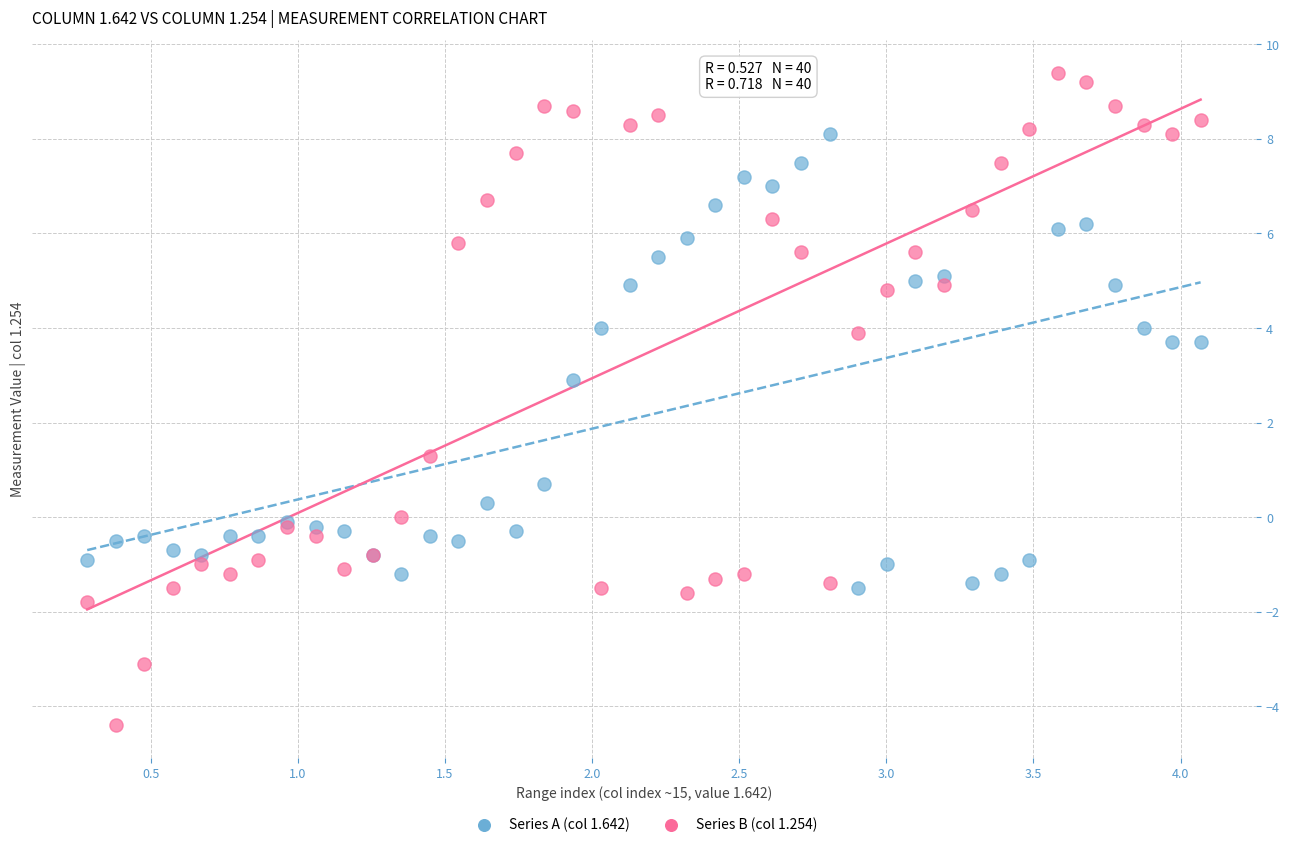

Across all series, what Y value is closest to 2?

1.3